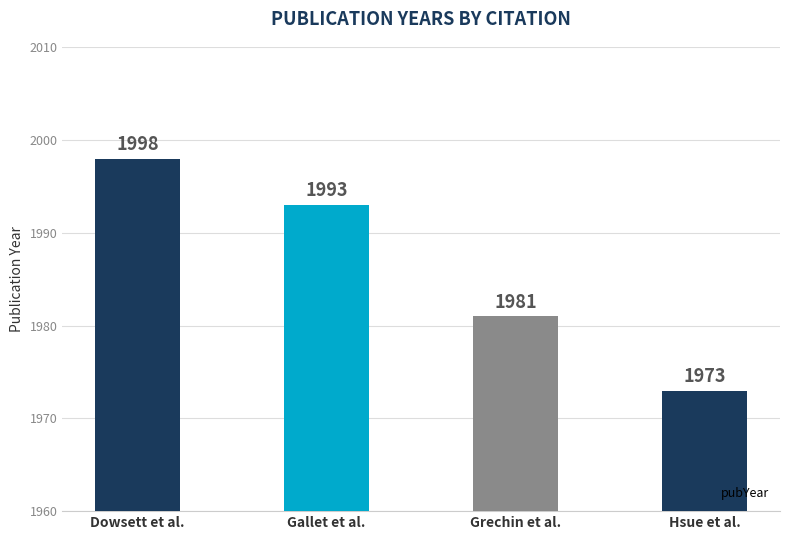

At which label is the value closest to 1985?

Grechin et al.